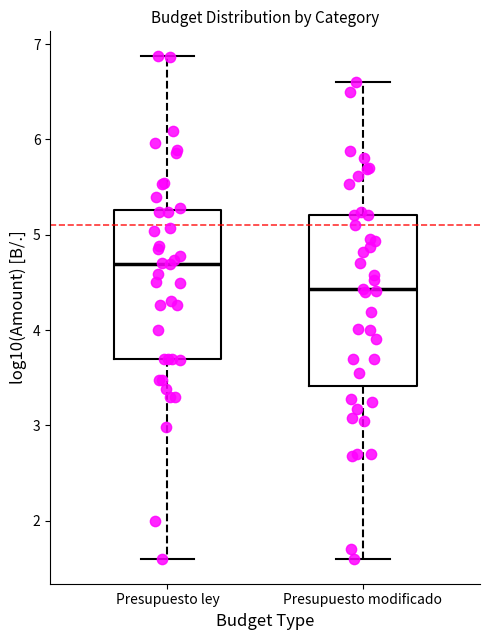

Which box is the tallest, from its lower edge to its upper edge?

Presupuesto modificado